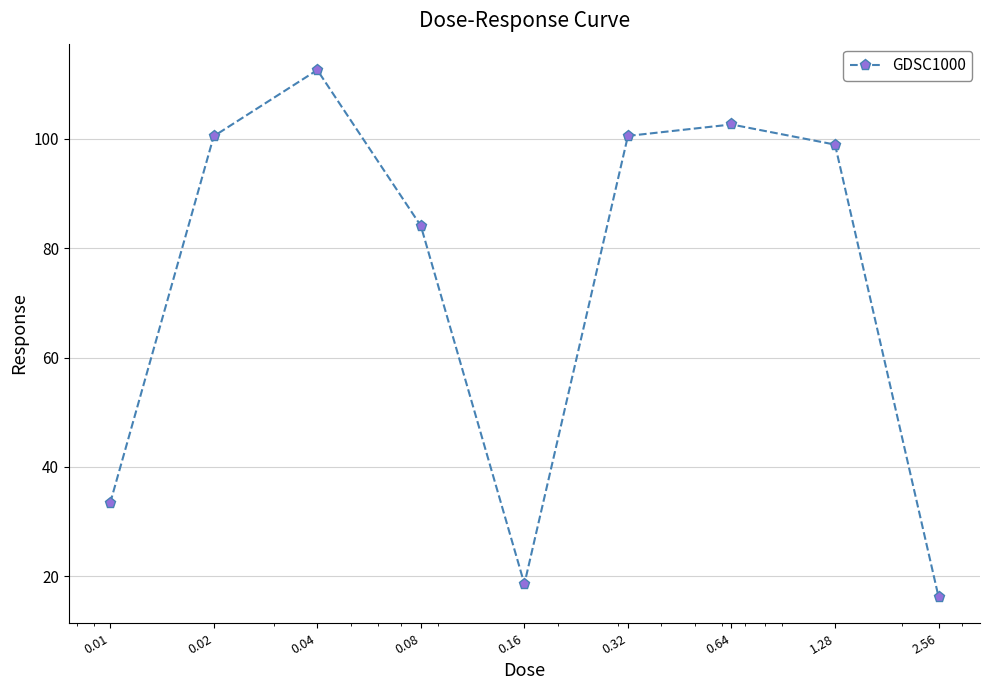

What is the smallest value displayed?

16.2